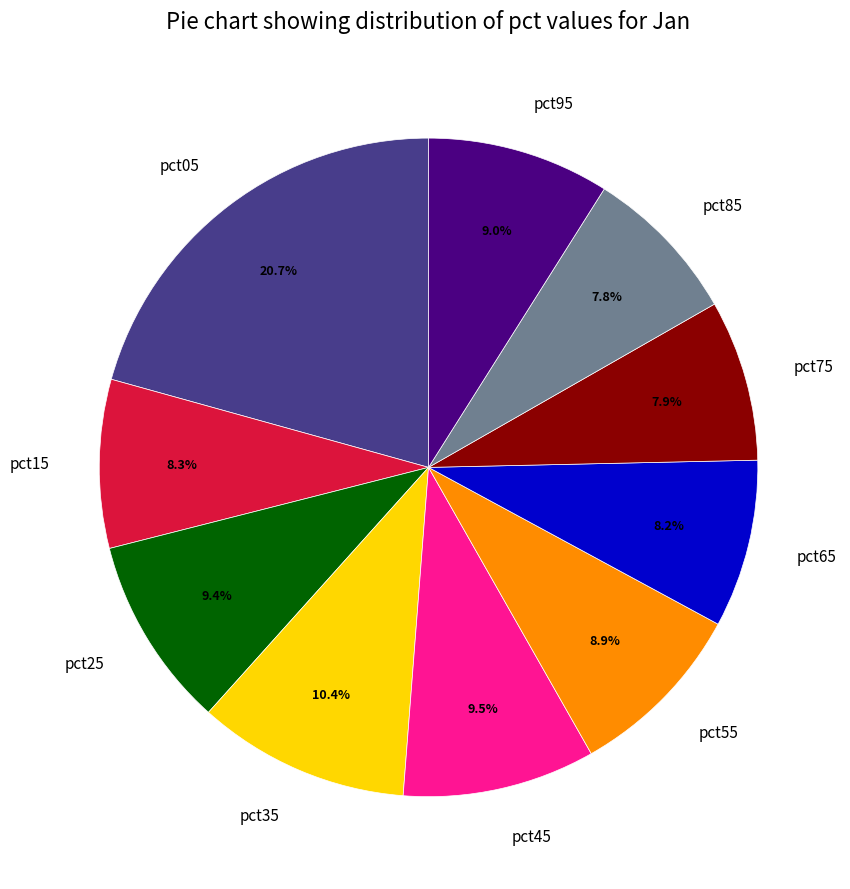

To the nearest percent, what is the combined percentage of pct45 and pct85?

17%